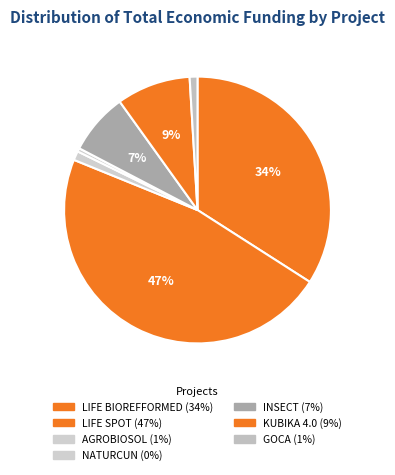

What is the ratio of the value at LIFE SPOT to the value at GOCA?

49.8